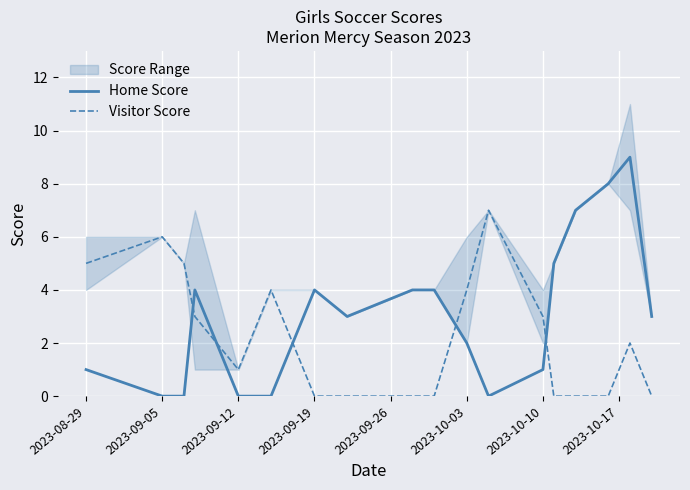

True or false: Home Score and Visitor Score intersect in this chart.

True